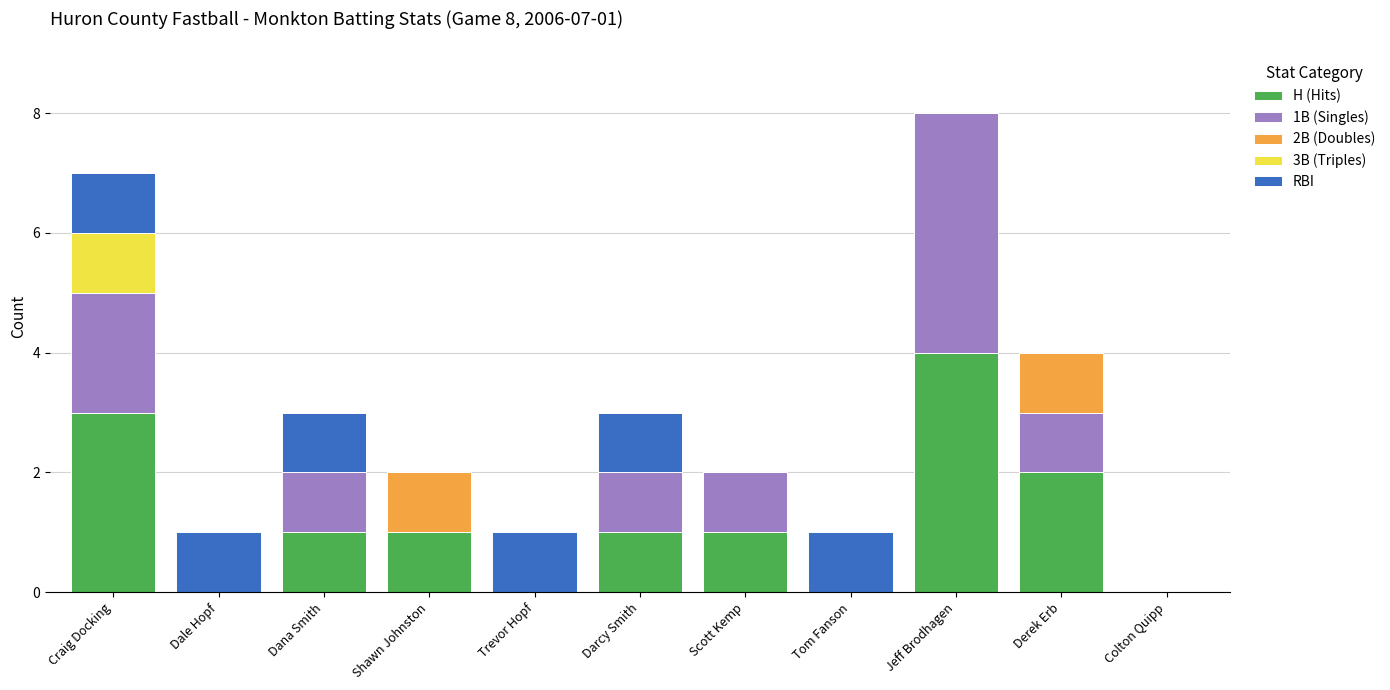

True or false: H (Hits) has a value of 2 at Derek Erb.

True